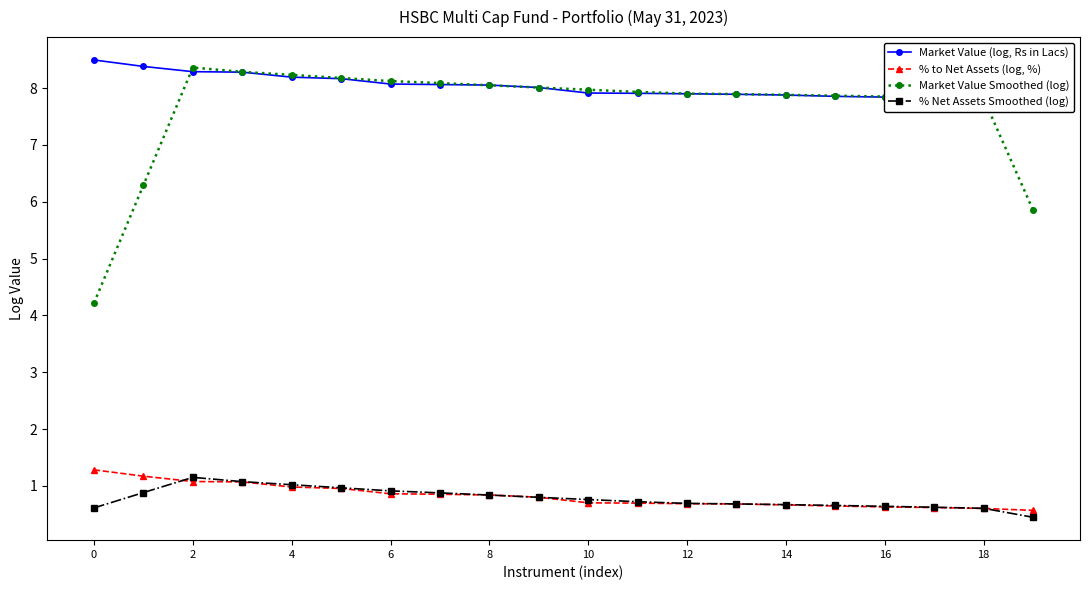

What is the sum of the % to Net Assets (log, %) values at 8 and 2?

1.9